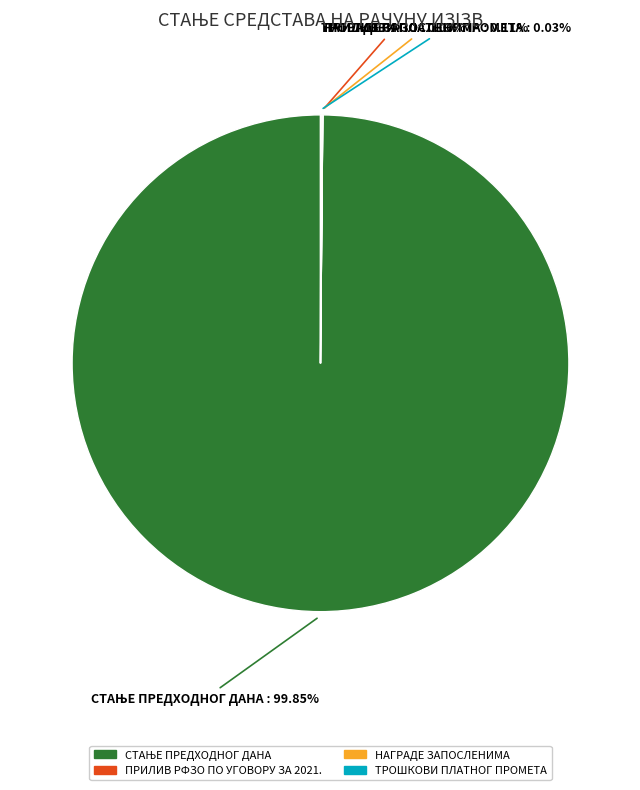

Is there a majority slice in this chart?

Yes